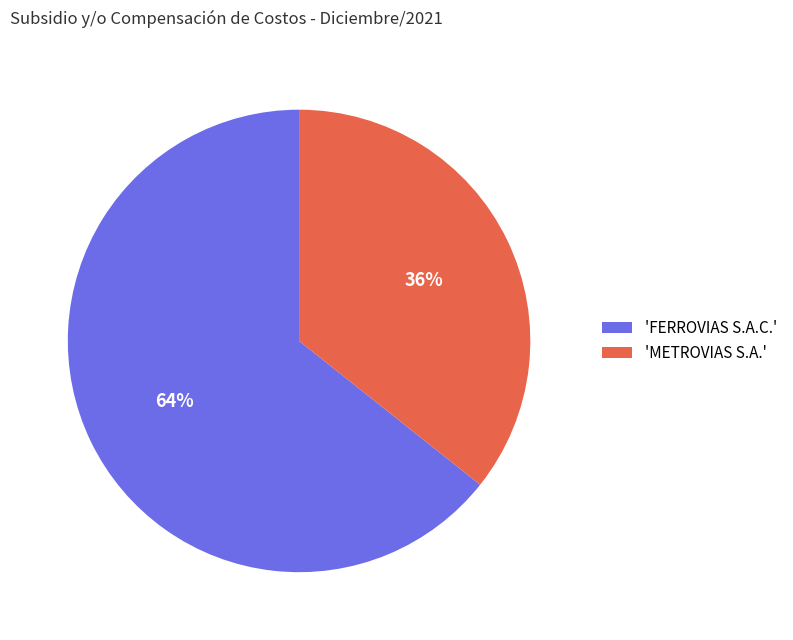

What is the smallest slice in the pie chart?

'METROVIAS S.A.'